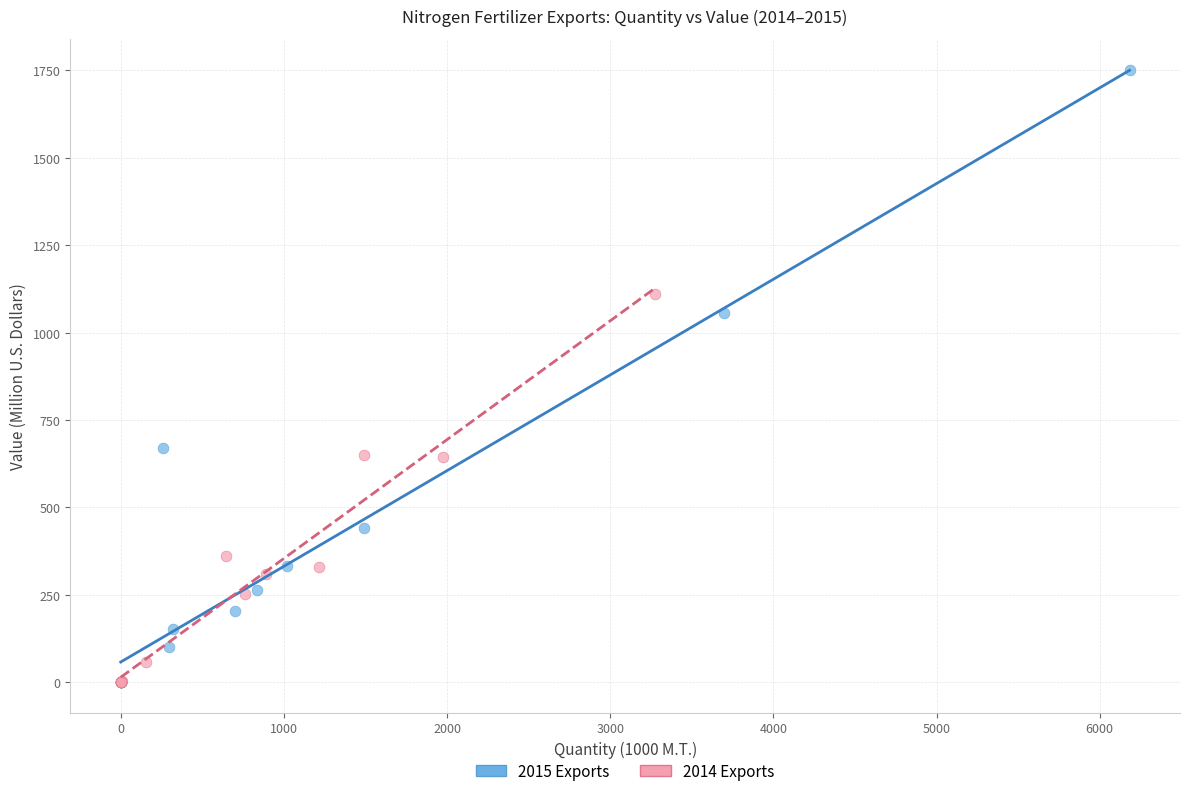

Which series reaches the maximum Y coordinate?

2015 Exports